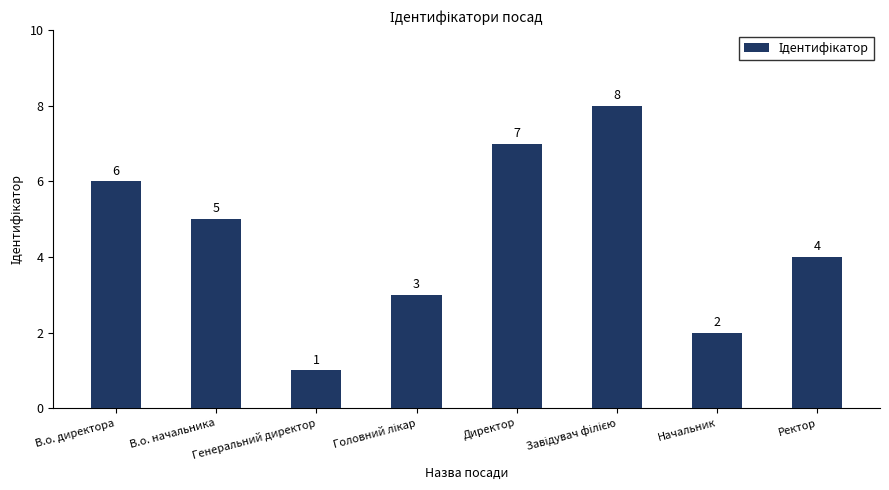

What is the minimum value shown in the chart?

1